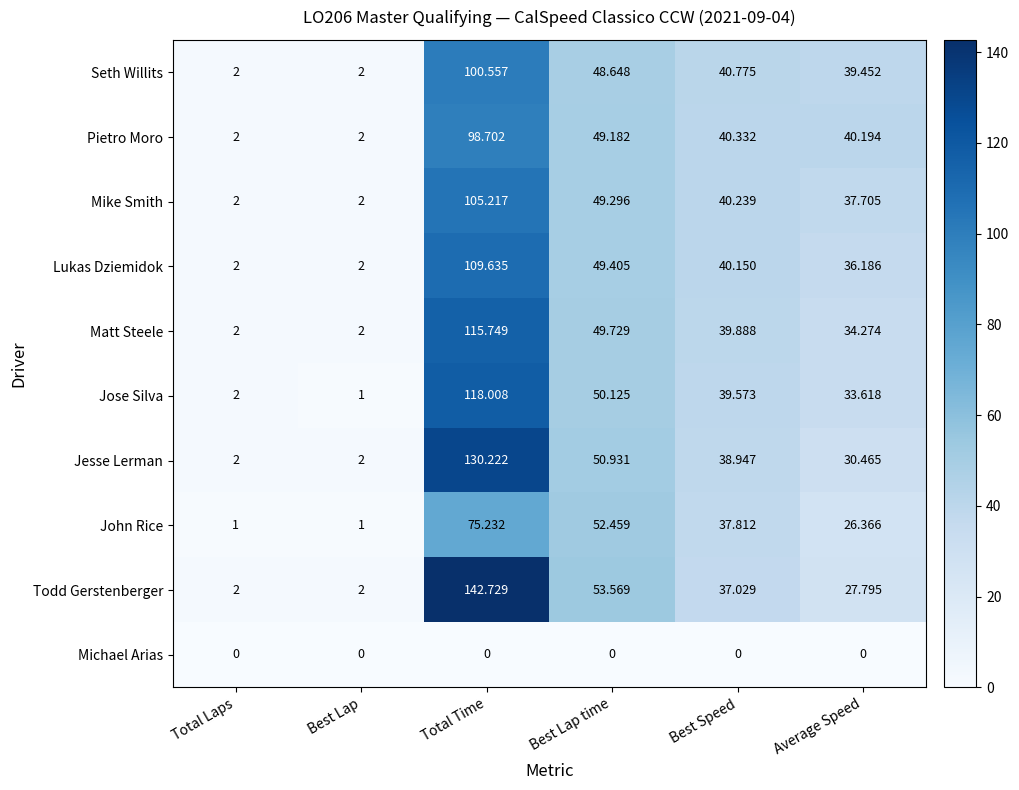

Where does the Mike Smith series first go above 40?

Total Time